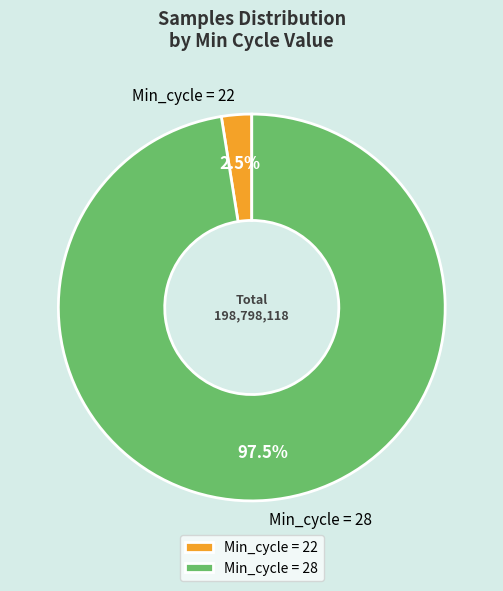

Does Min_cycle = 28 represent more than half of the total?

Yes